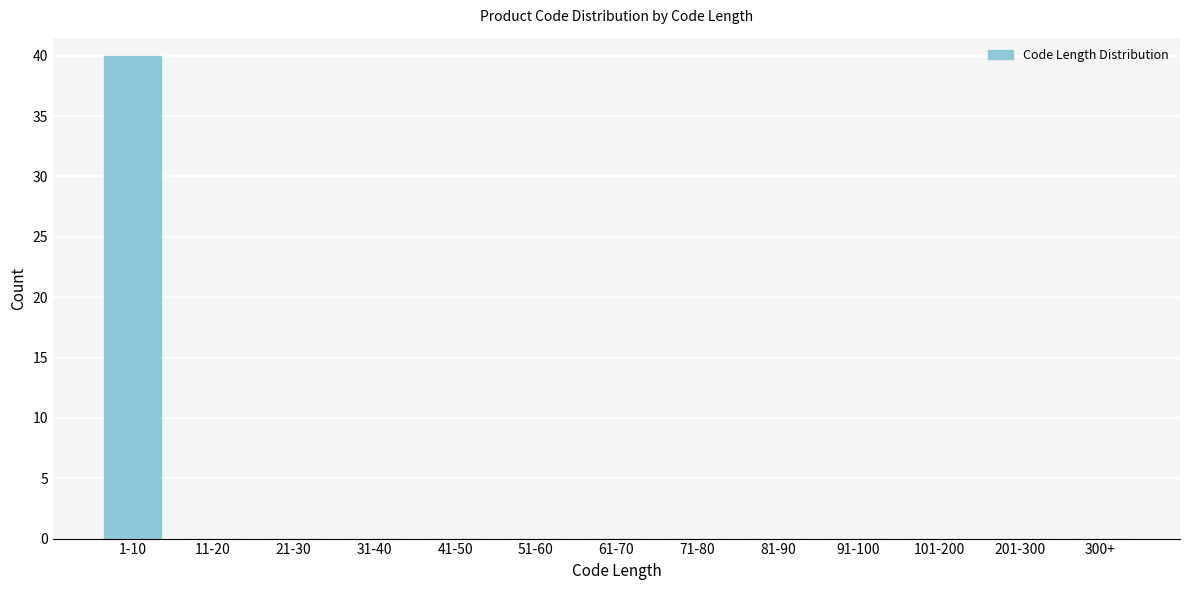

Reading right to left, what are all the values shown in this chart?

300+=0	201-300=0	101-200=0	91-100=0	81-90=0	71-80=0	61-70=0	51-60=0	41-50=0	31-40=0	21-30=0	11-20=0	1-10=40